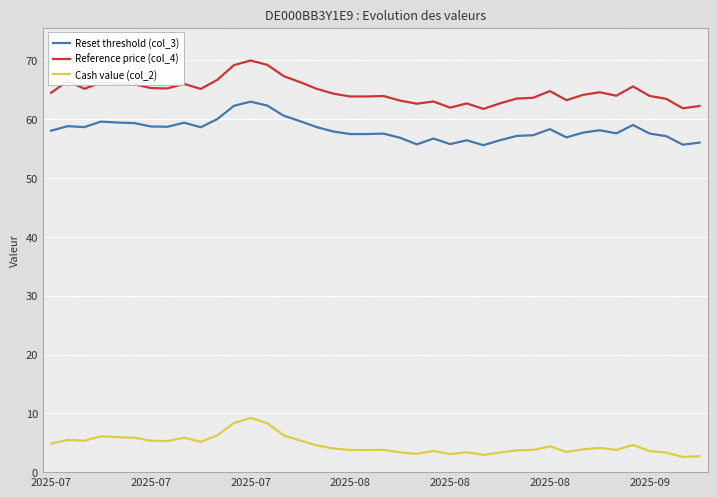

Does the chart display data point markers on the line(s)?

No